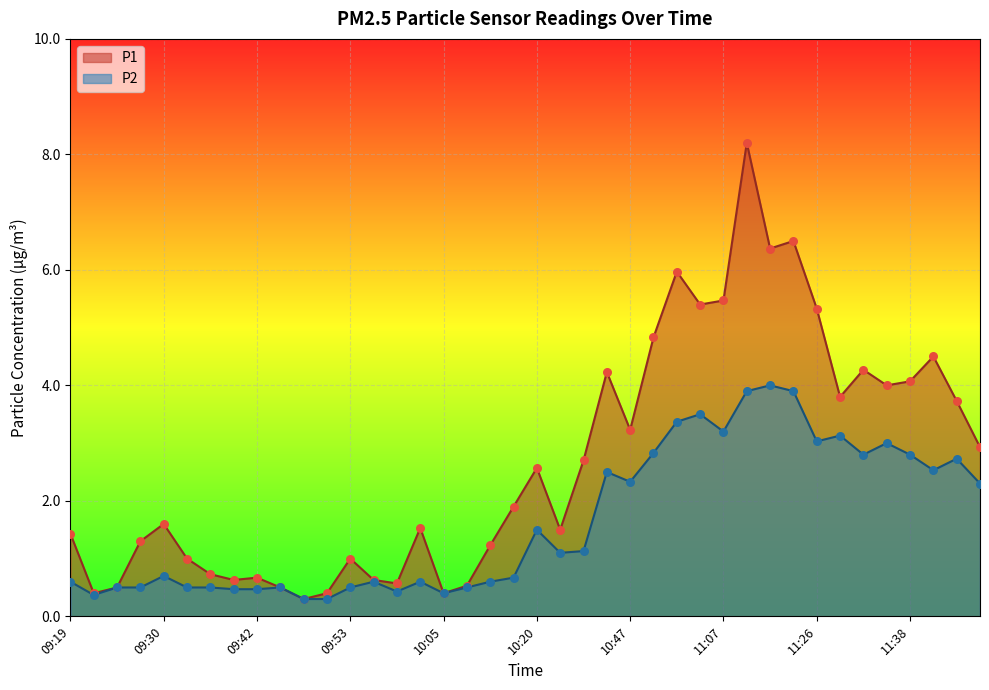

Which series has the largest Y range (max minus min)?

P1